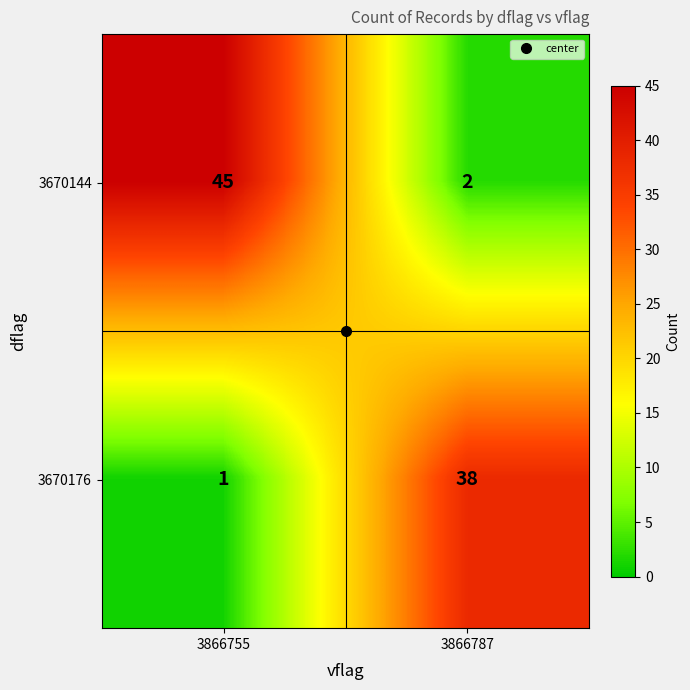

Which series has the largest total across all categories?

3670144